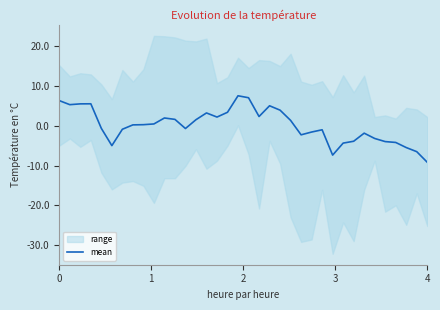

What is the difference between the second highest and second lowest values?

14.4